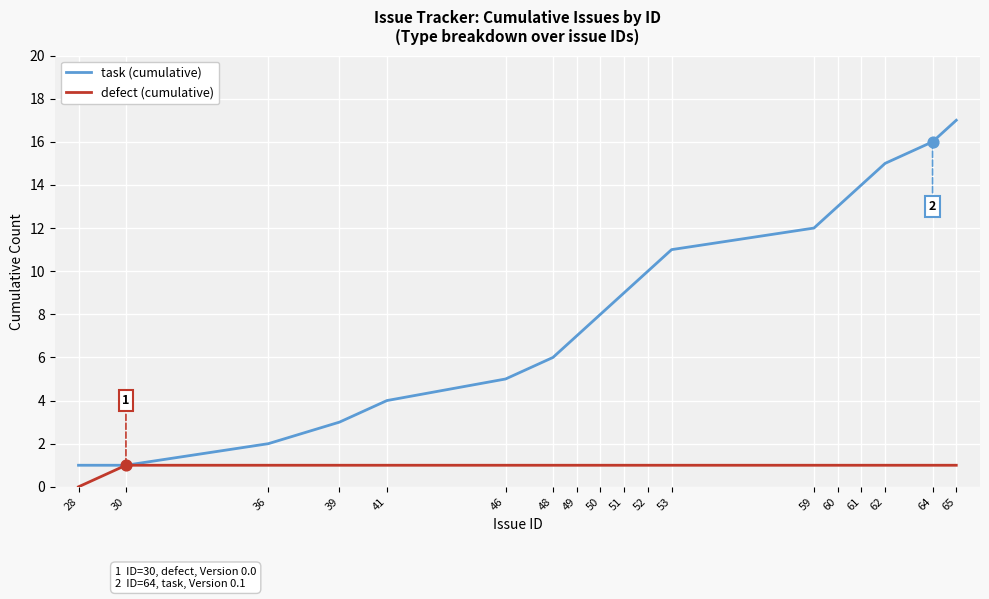

Is the value of task (cumulative) at 50 greater than the value of defect (cumulative) at 41?

Yes